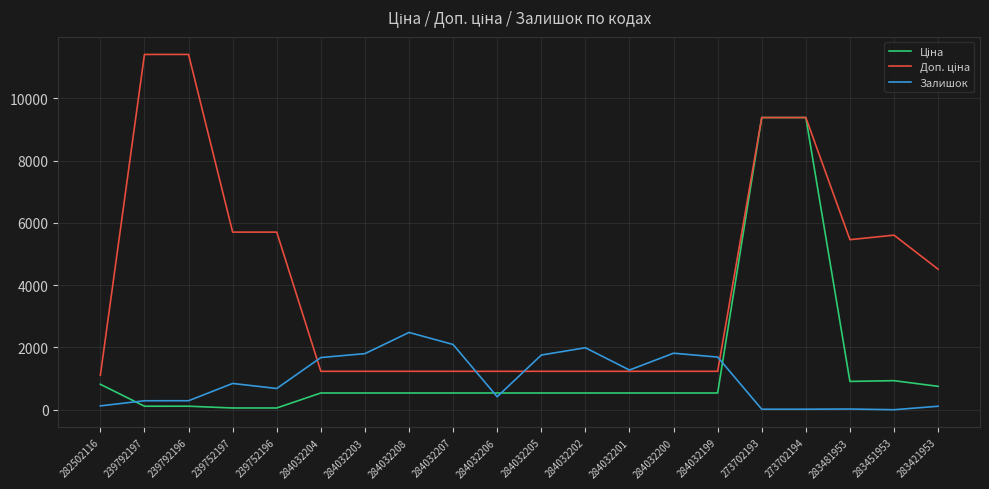

At which label does Залишок reach its peak?

284032208